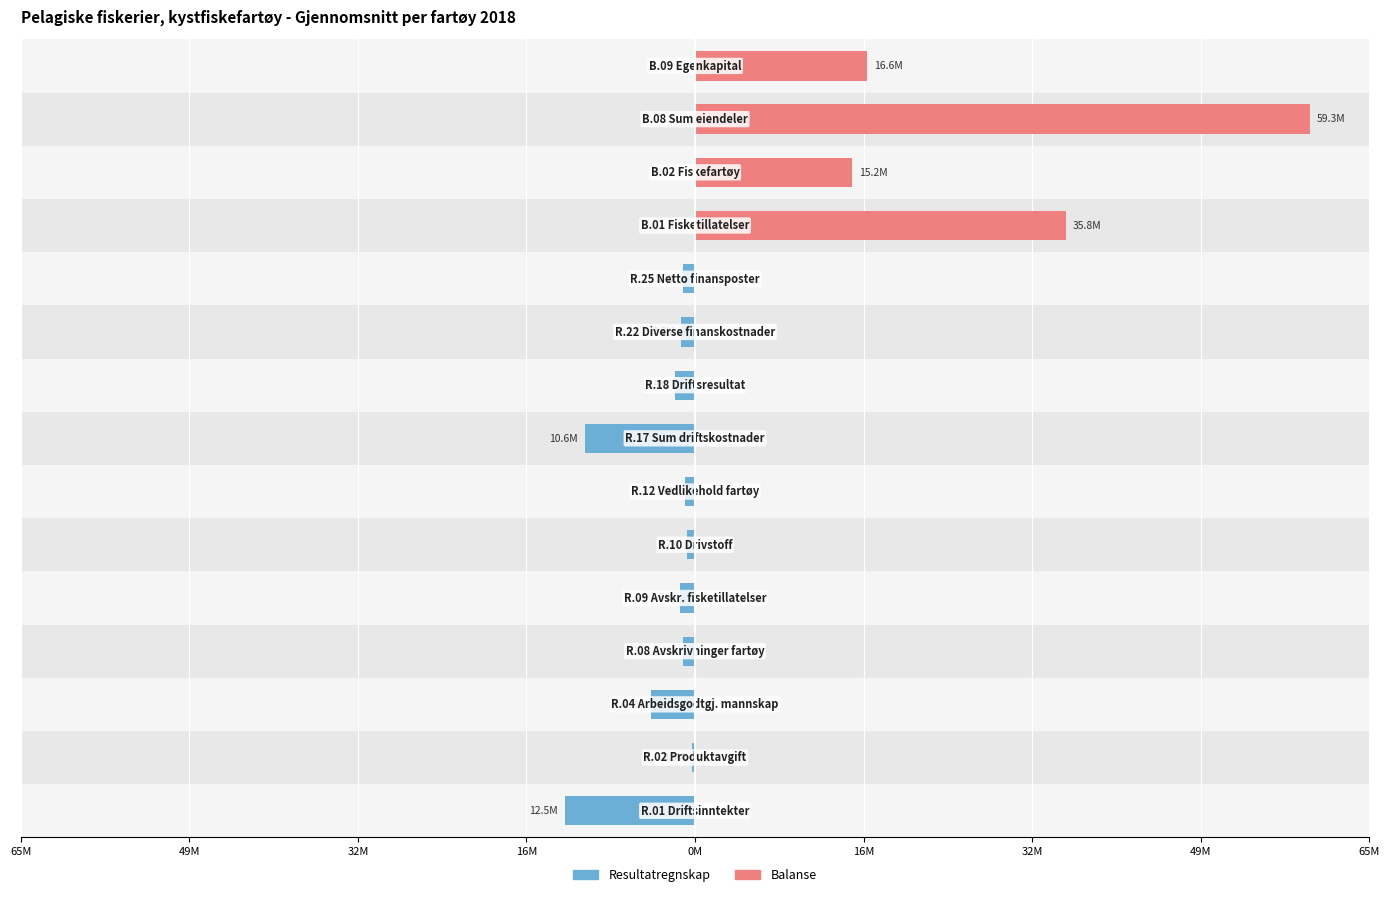

Reading right to left, list all the values displayed in this chart.

Resultatregnskap: 0.0	0.0	0.0	0.0	-1179612.3	-1321968.6	-1932065.3	-10613727.7	-1000847.7	-739160.1	-1460538.4	-1189254.2	-4250912.1	-274139.4	-12545793.0
Balanse: 16612569.8	59280327.2	15159642.5	35779247.6	0.0	0.0	0.0	0.0	0.0	0.0	0.0	0.0	0.0	0.0	0.0